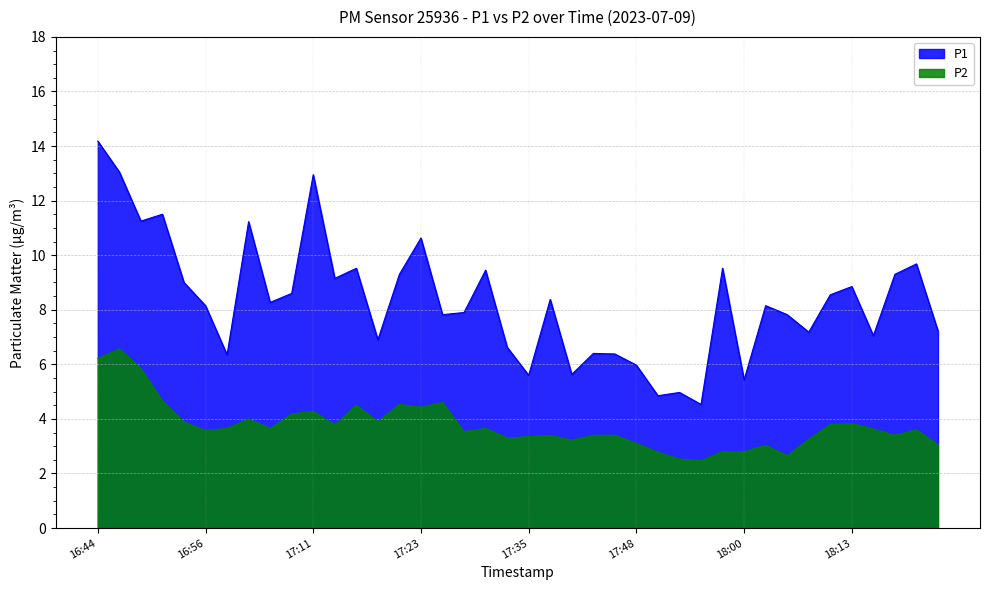

At which category does P2 reach its first local valley?

16:56